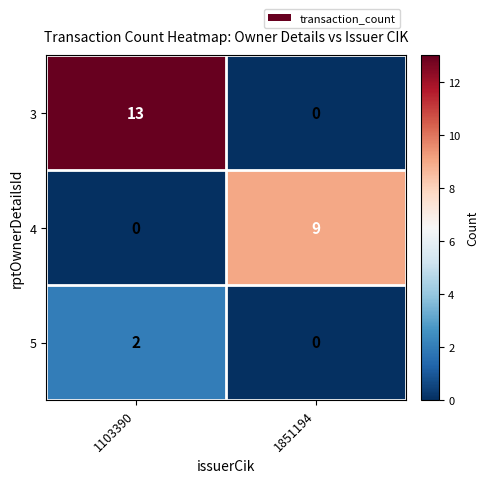

Which series has the largest total across all categories?

3